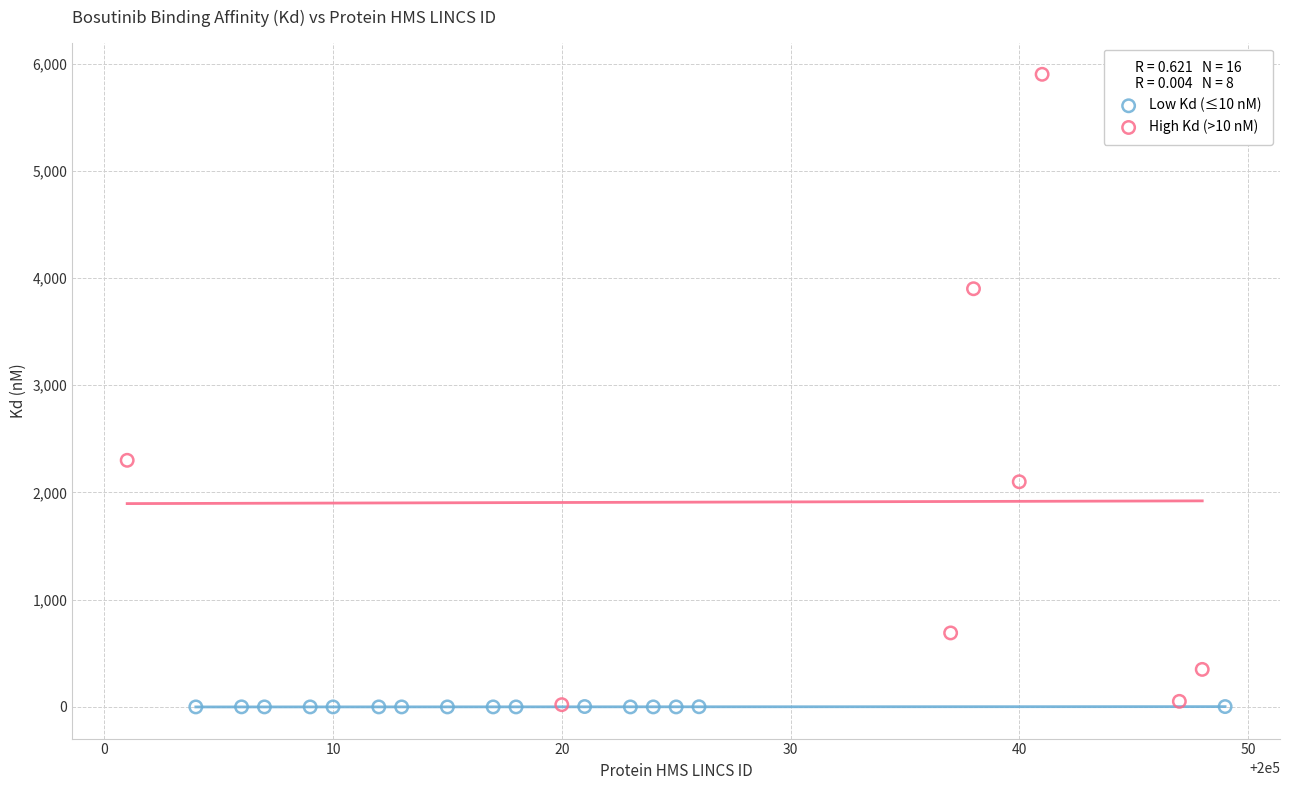

Which series has the widest spread of Y values?

High Kd (>10 nM)